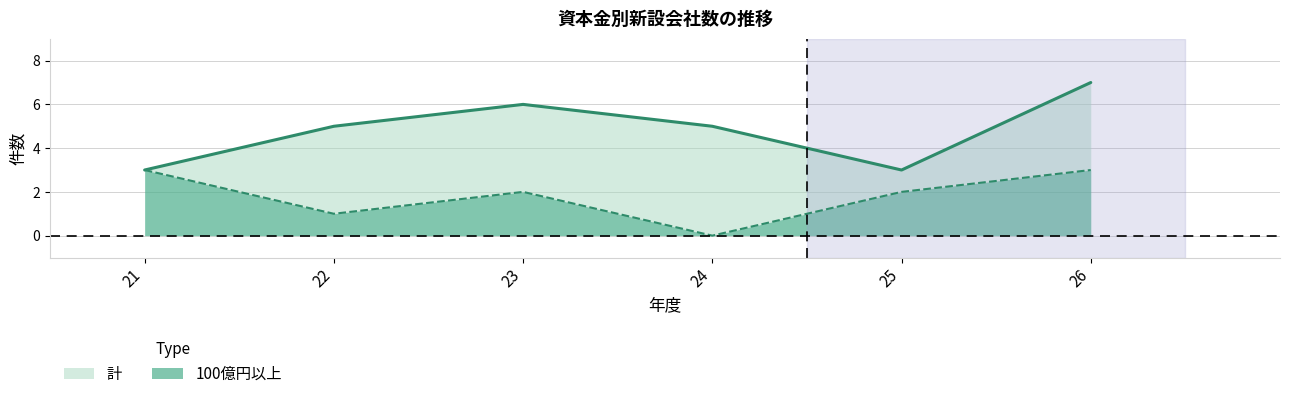

The 計 series shows 6 at 23. True or false?

True